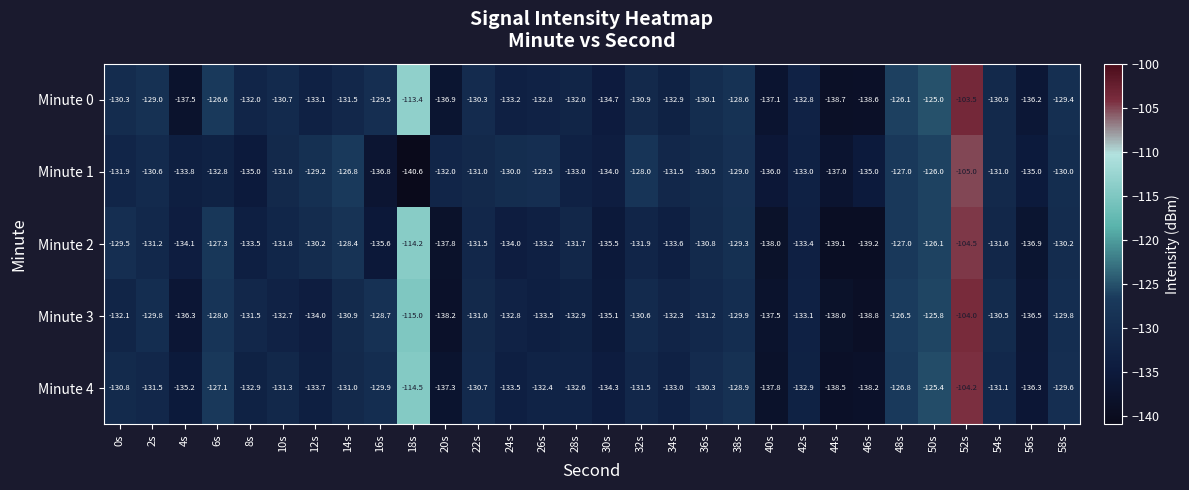

What is the difference between the highest and lowest values at 26s?

4.0